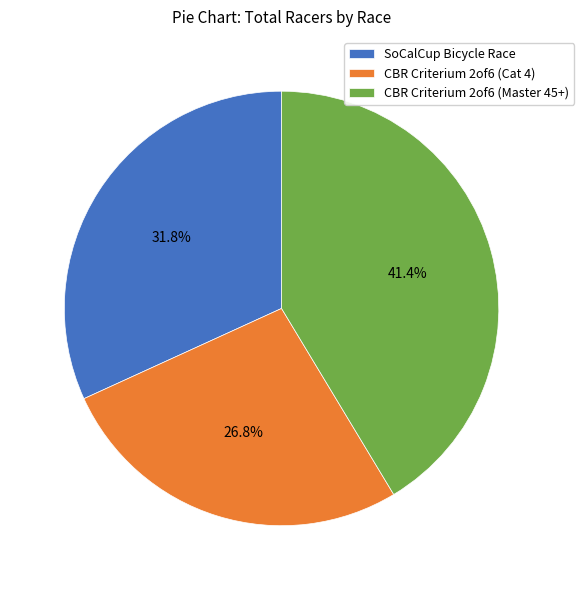

True or false: SoCalCup Bicycle Race accounts for 32% of the total.

True